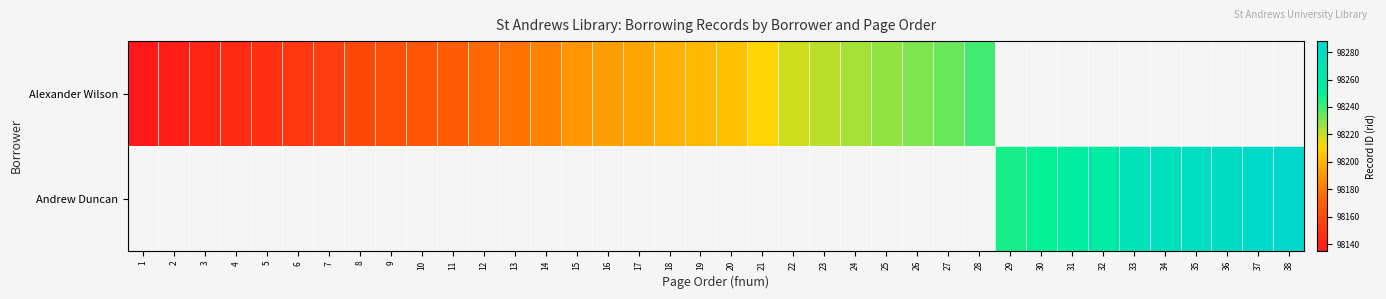

Which series has the largest range (max minus min)?

Andrew Duncan